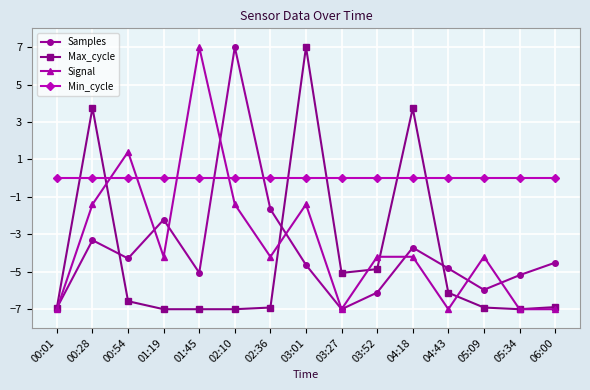

What is the minimum value shown in the chart?

-7.0